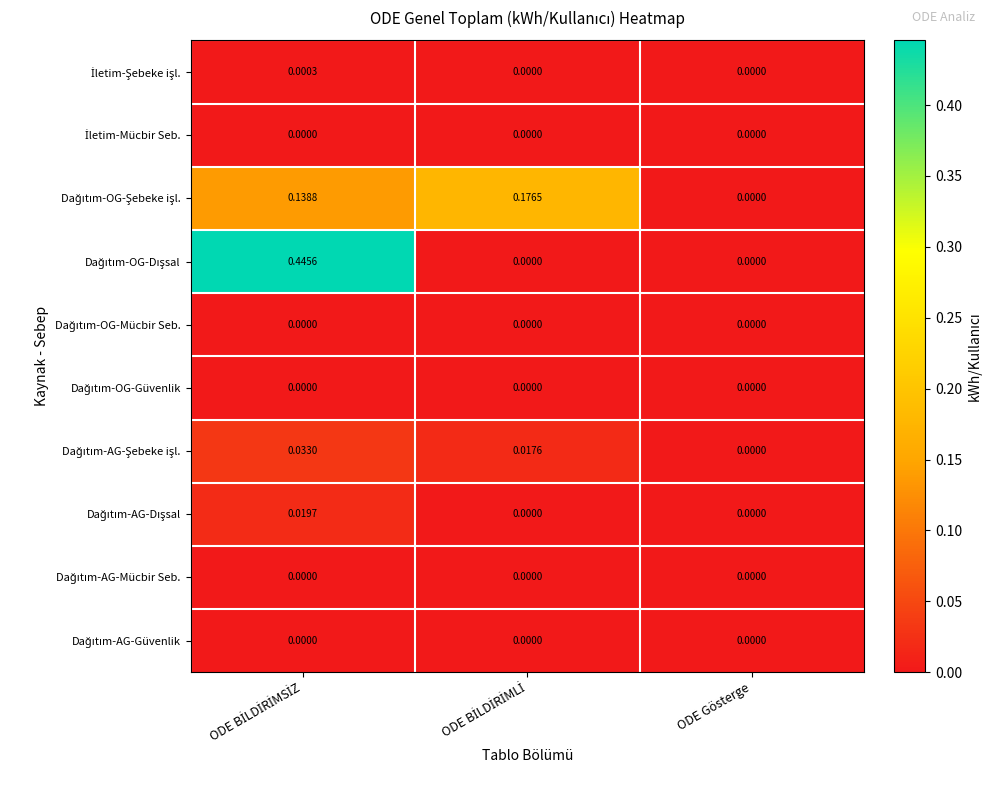

Rank the series at ODE BİLDİRİMLİ from highest to lowest value.

Dağıtım-OG-Şebeke işl., Dağıtım-AG-Şebeke işl., İletim-Şebeke işl., İletim-Mücbir Seb., Dağıtım-OG-Dışsal, Dağıtım-OG-Mücbir Seb., Dağıtım-OG-Güvenlik, Dağıtım-AG-Dışsal, Dağıtım-AG-Mücbir Seb., Dağıtım-AG-Güvenlik